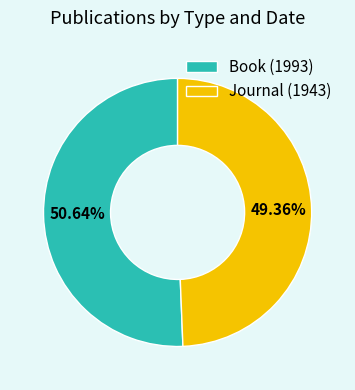

To the nearest percent, what percentage of the pie is Book (1993)?

51%